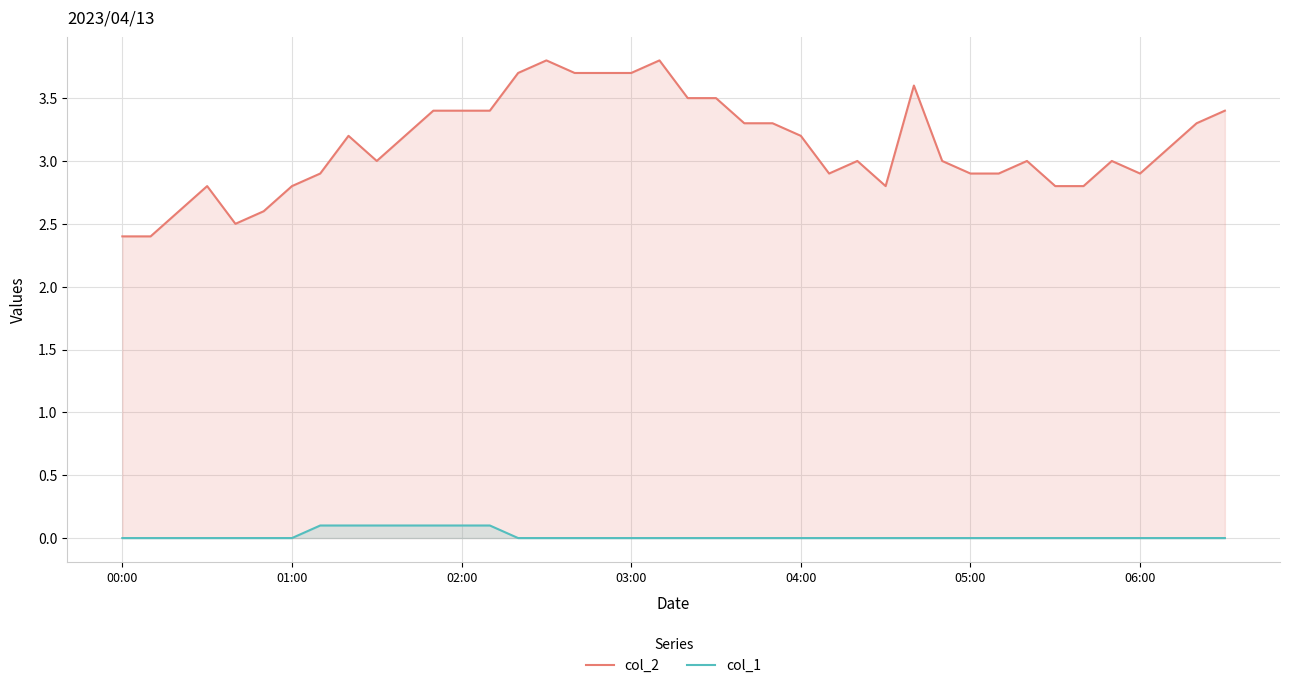

True or false: col_1 and col_2 intersect in this chart.

False